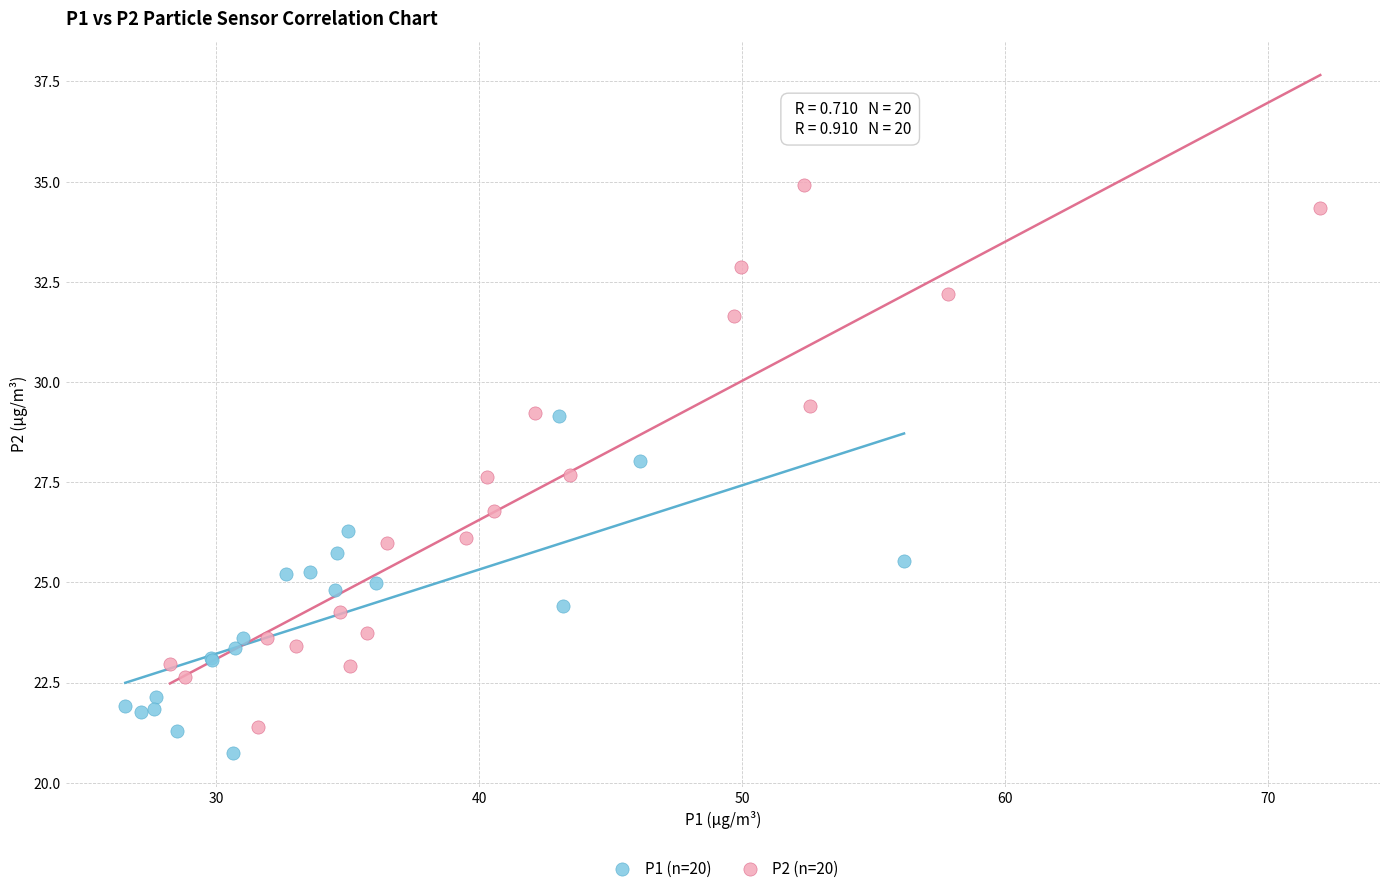

Which series has the largest Y range (max minus min)?

P2 (n=20)